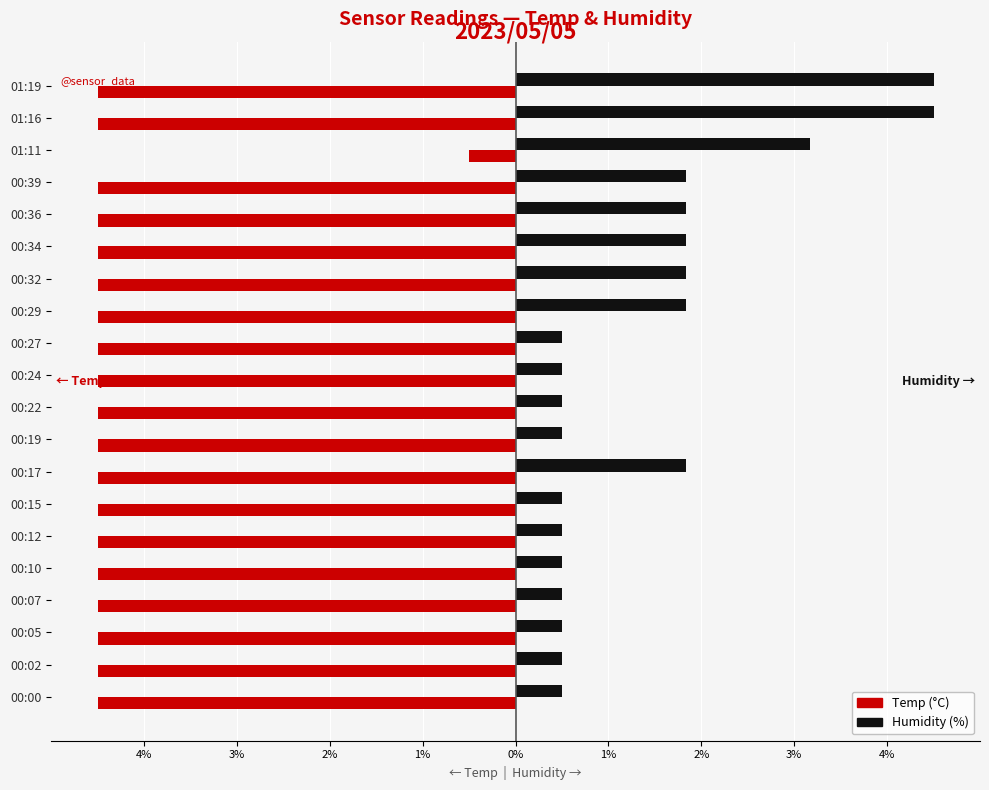

What are all the series names shown in the legend?

Temp (°C), Humidity (%)